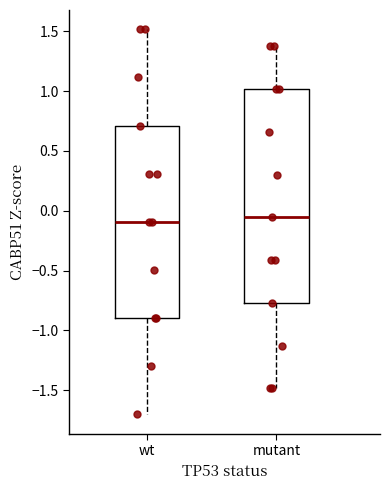

Reading left to right, transcribe this box plot: for each box, give where its median line is, the range the box spans, and where its two whiskers end, as read against the y-axis. The values are not printed on the chart, so give them approximately, as read against the axis.

wt: median -0.10, box -0.90 to 0.70, whiskers -1.70 to 1.50
mutant: median -0.05, box -0.75 to 1.00, whiskers -1.50 to 1.40